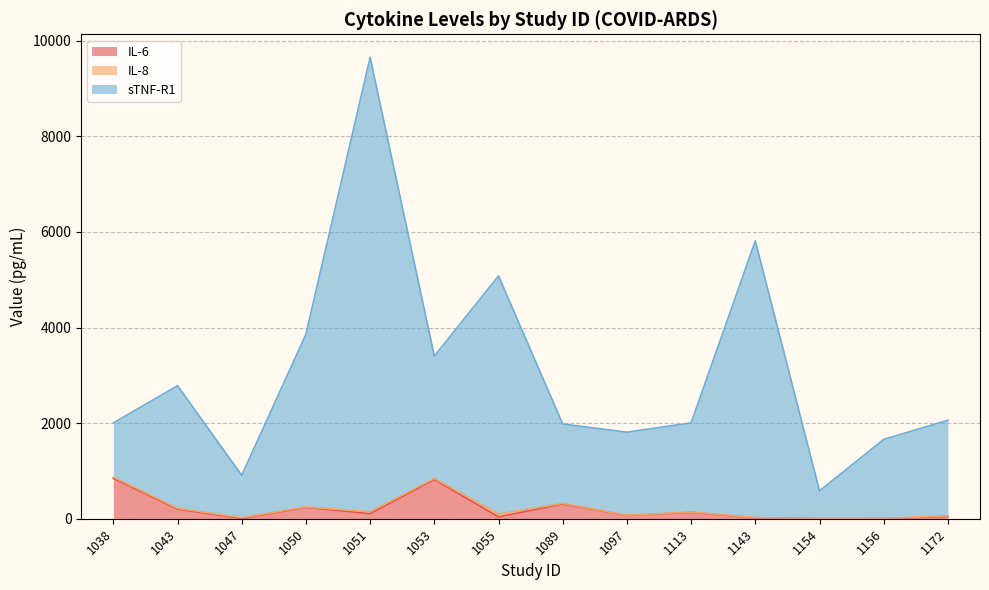

True or false: sTNF-R1 and IL-6 cross at least once.

False